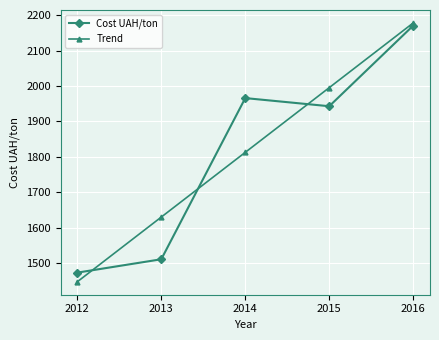

At which category does the chart reach its peak across all series?

2016